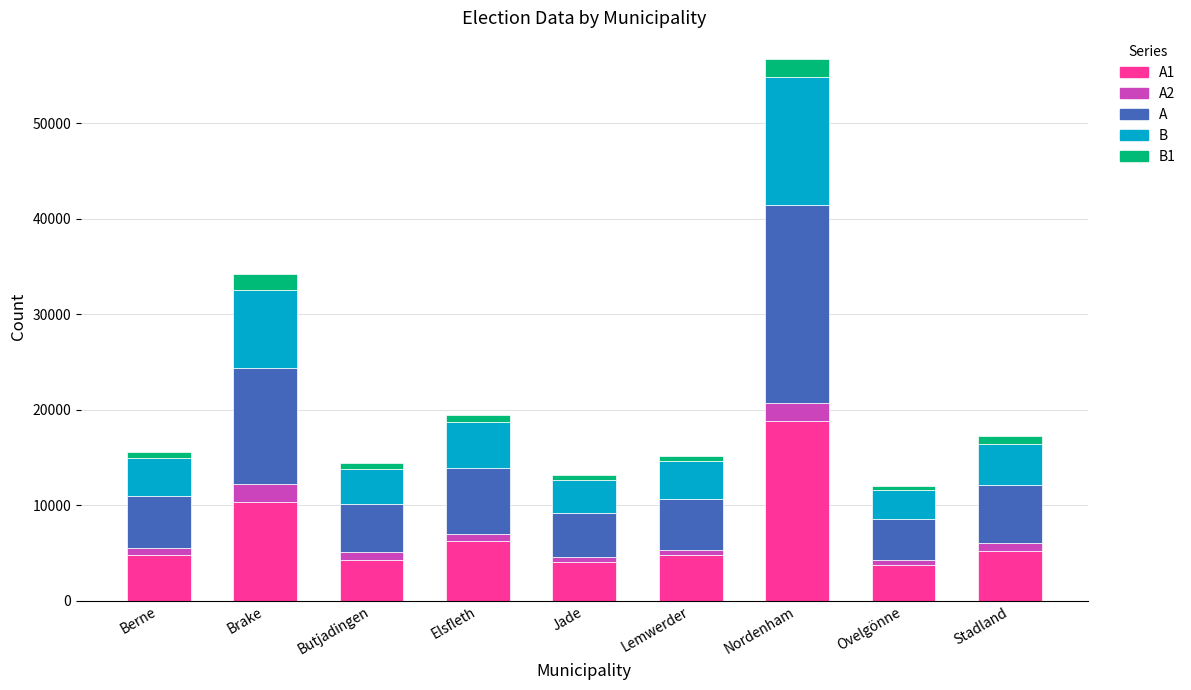

What value does the B series have at Brake?

8153